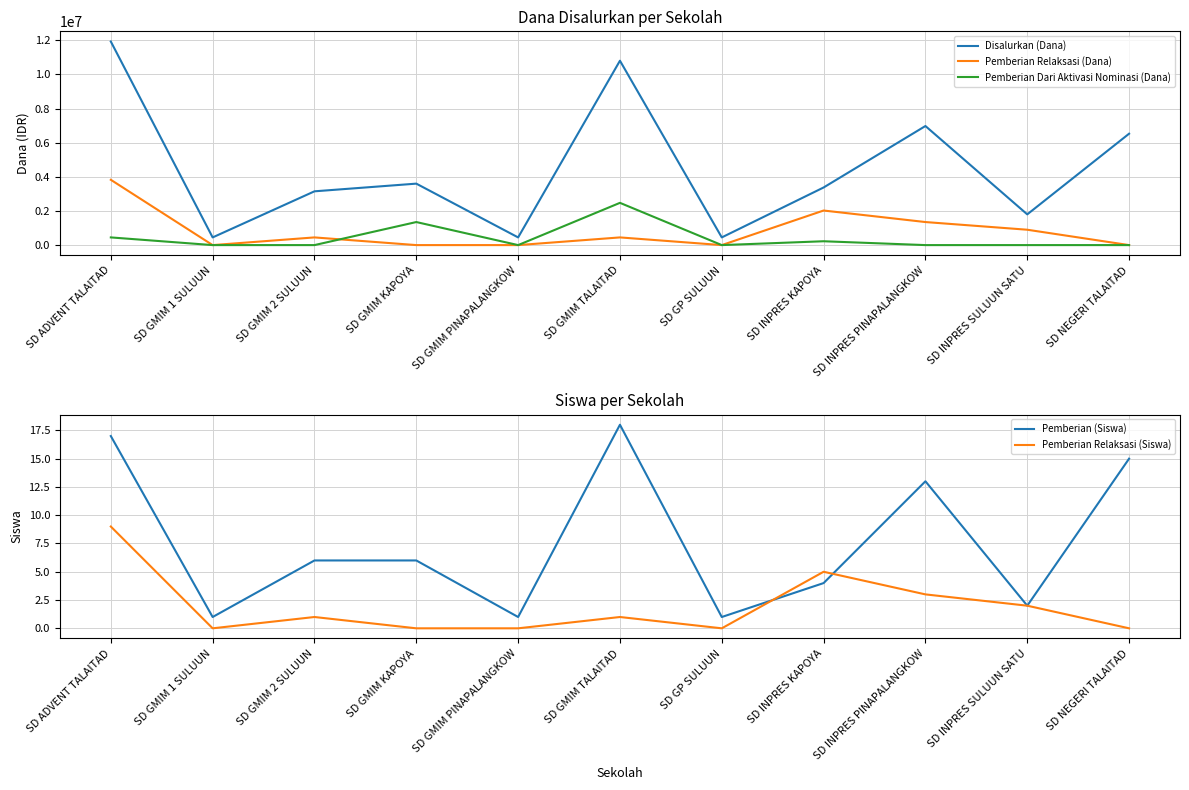

What is the average value of the Pemberian (Siswa) series?

8